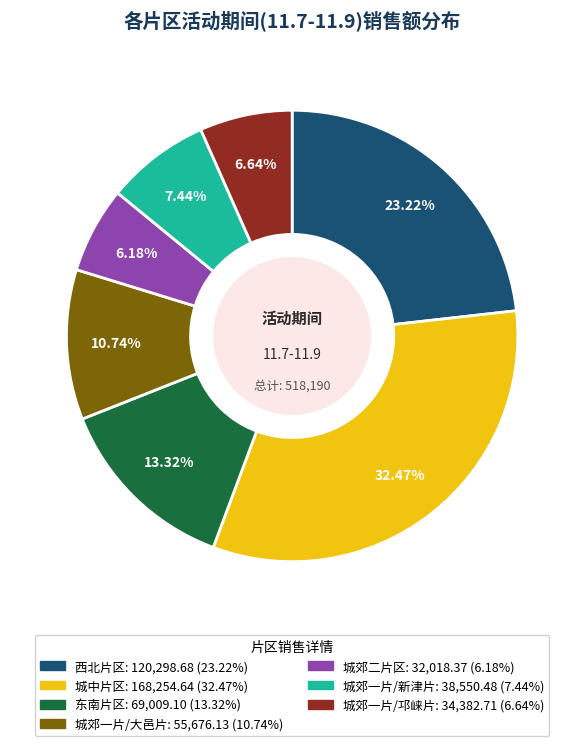

To the nearest percent, what is the difference between the 城中片区 and 城郊一片/新津片 slice percentages?

25%